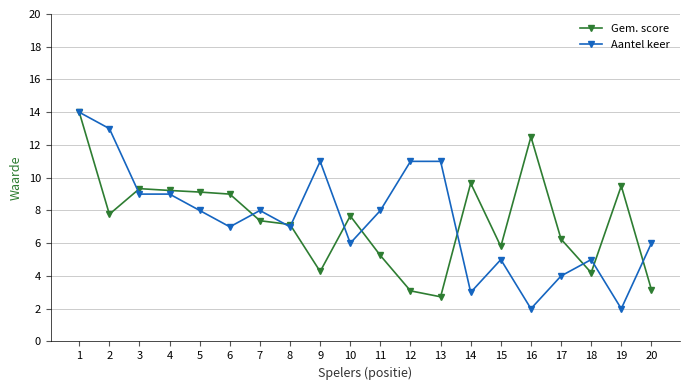

Is it true that Aantel keer equals 5.0 at 18?

True